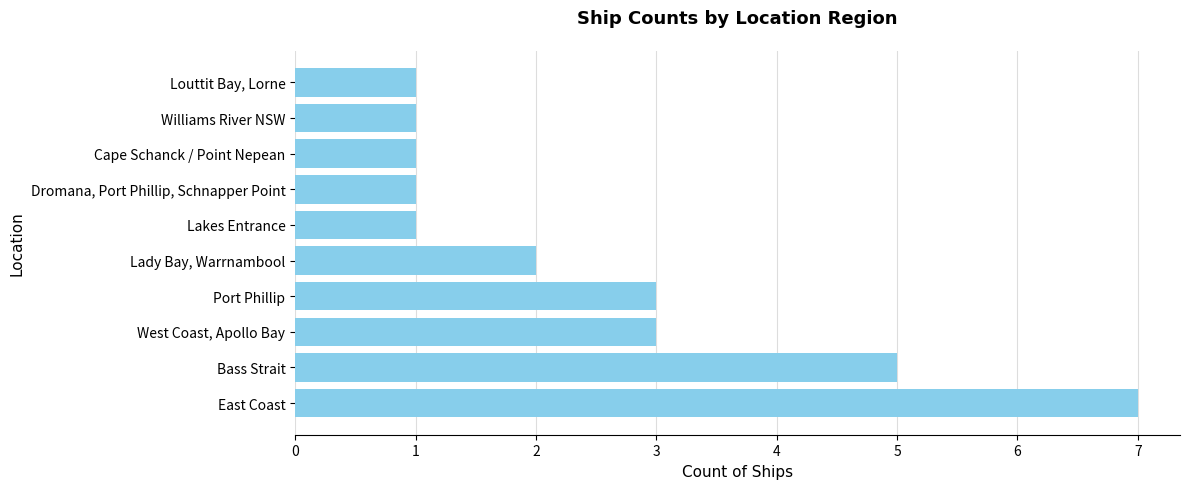

Reading top to bottom, what are all the values shown in this chart?

1	1	1	1	1	2	3	3	5	7